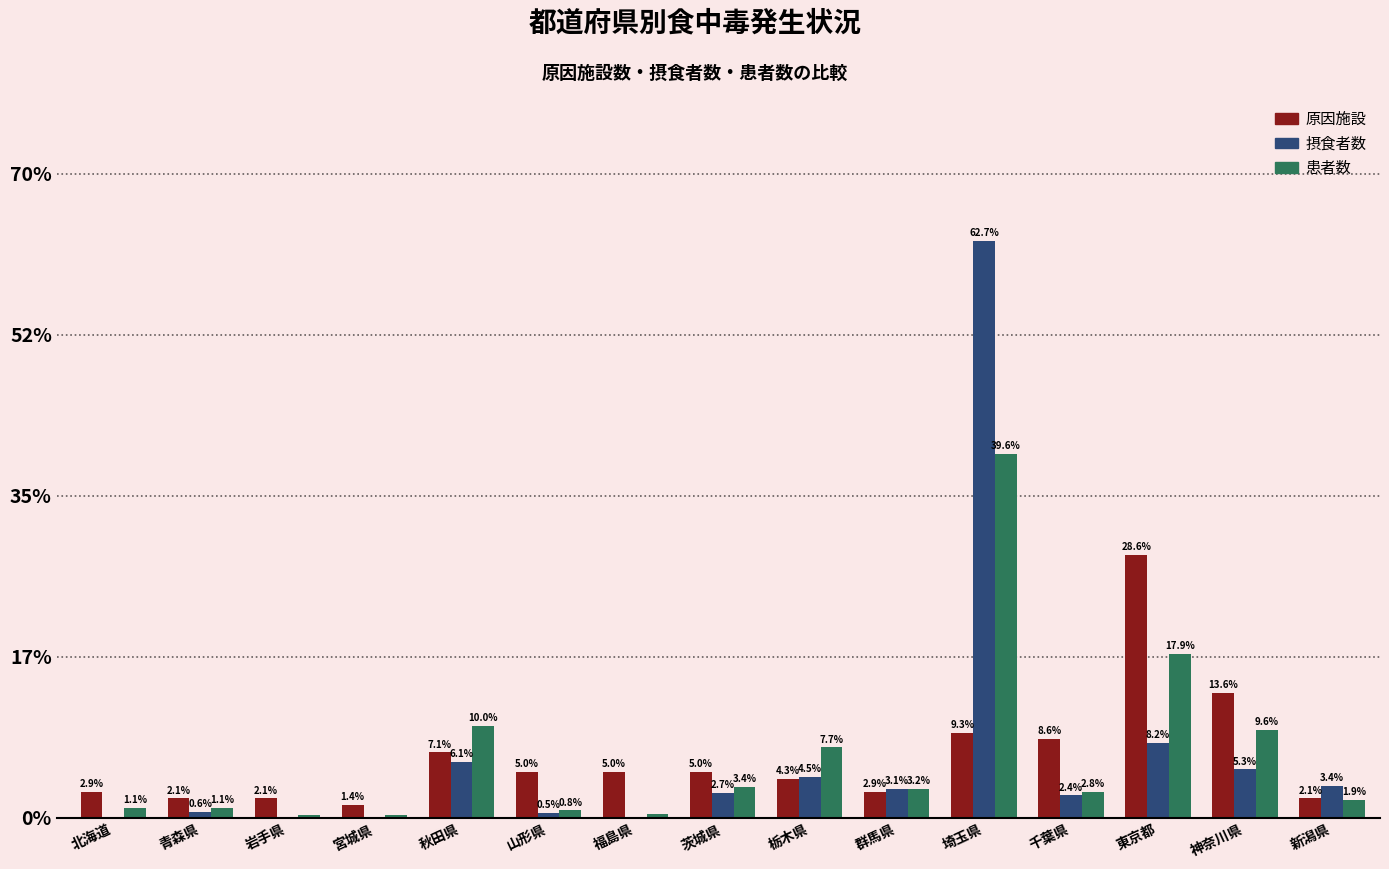

At which category is the sum across all series the highest?

埼玉県